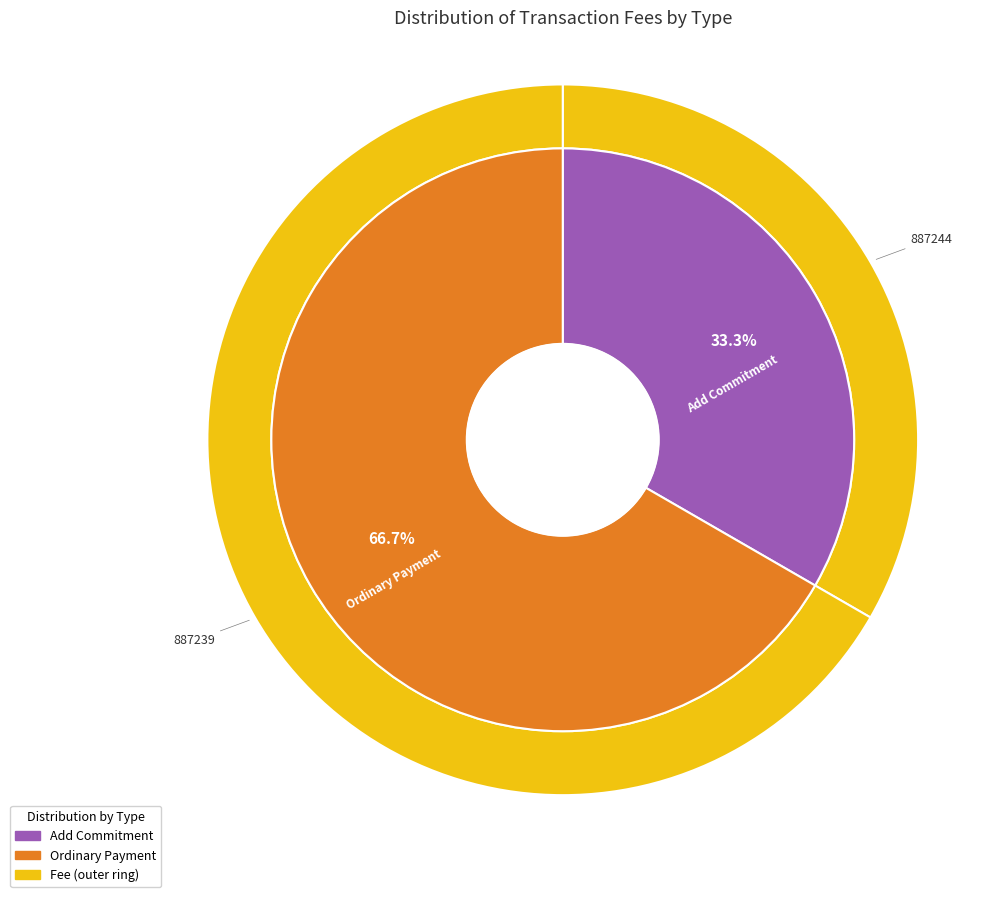

What is the largest slice in the pie chart?

Ordinary Payment (887239)